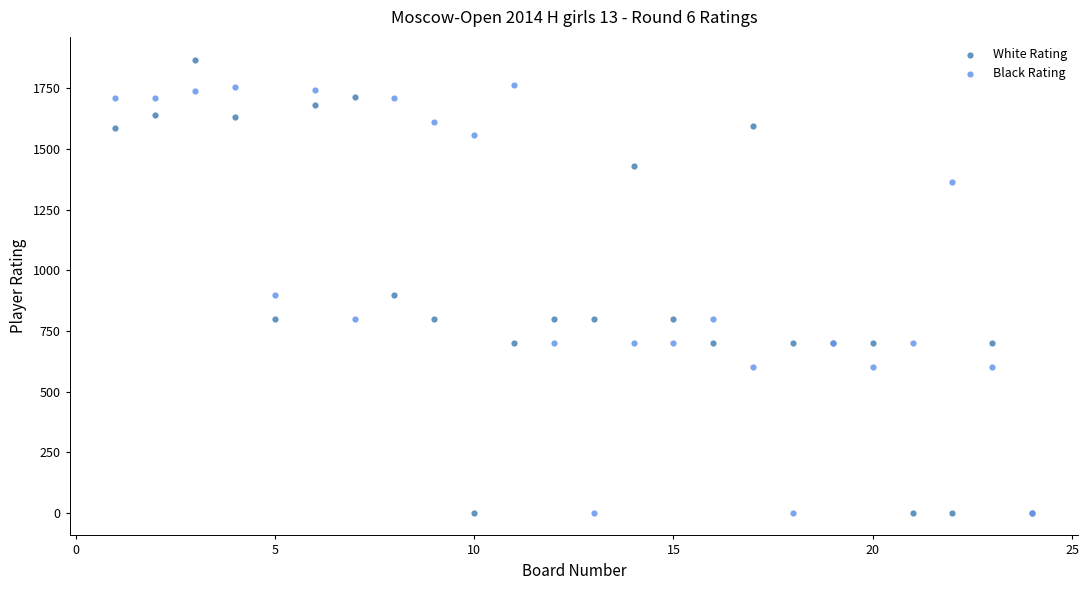

Which series has the largest Y range (max minus min)?

White Rating